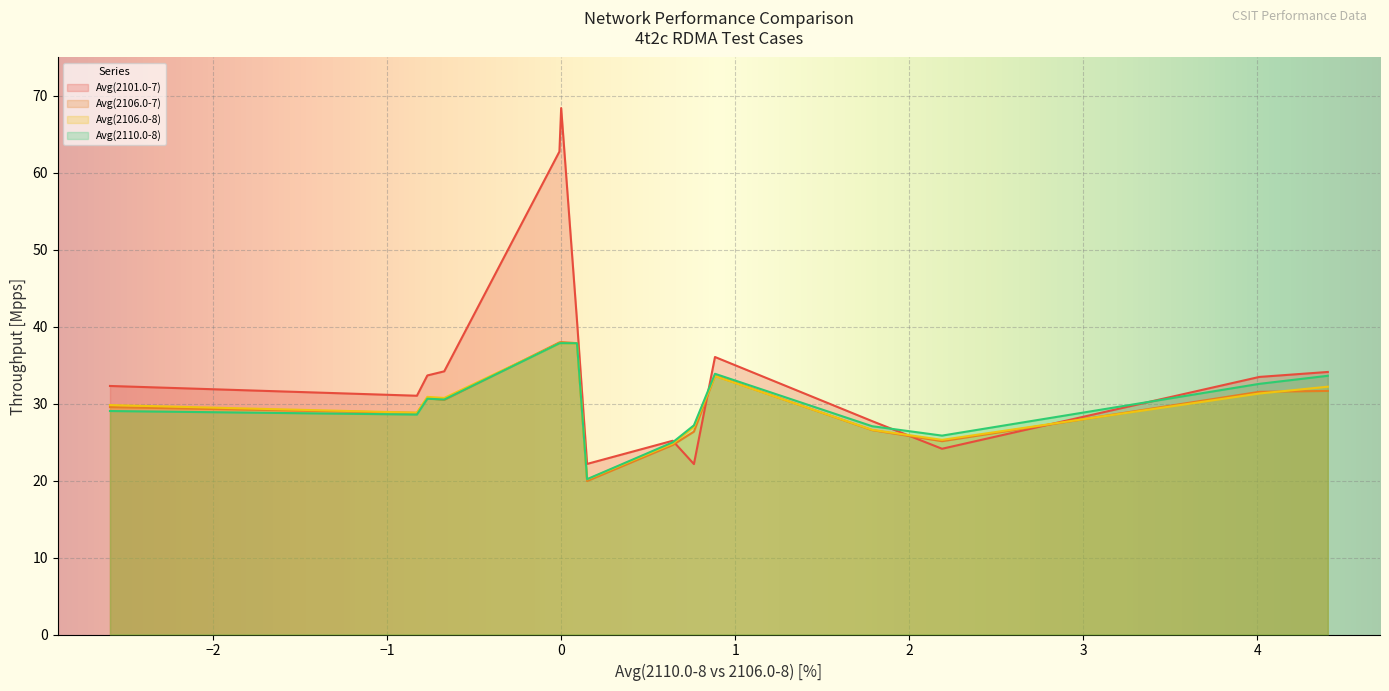

How many data points in Avg(2106.0-7) are less than 30?

7